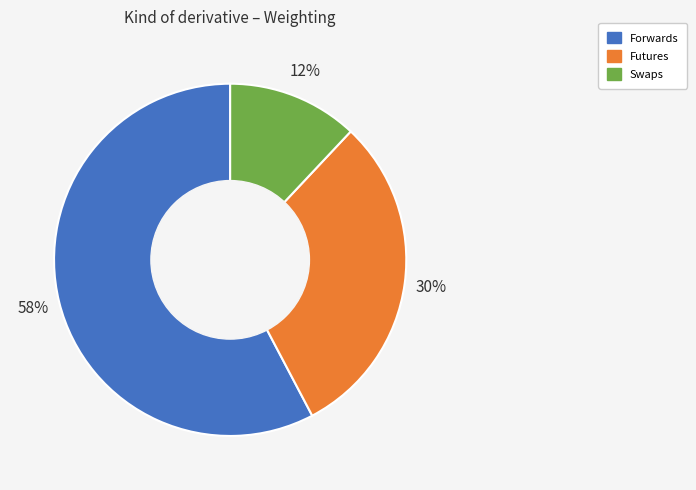

To the nearest percent, what is the average slice percentage?

33%